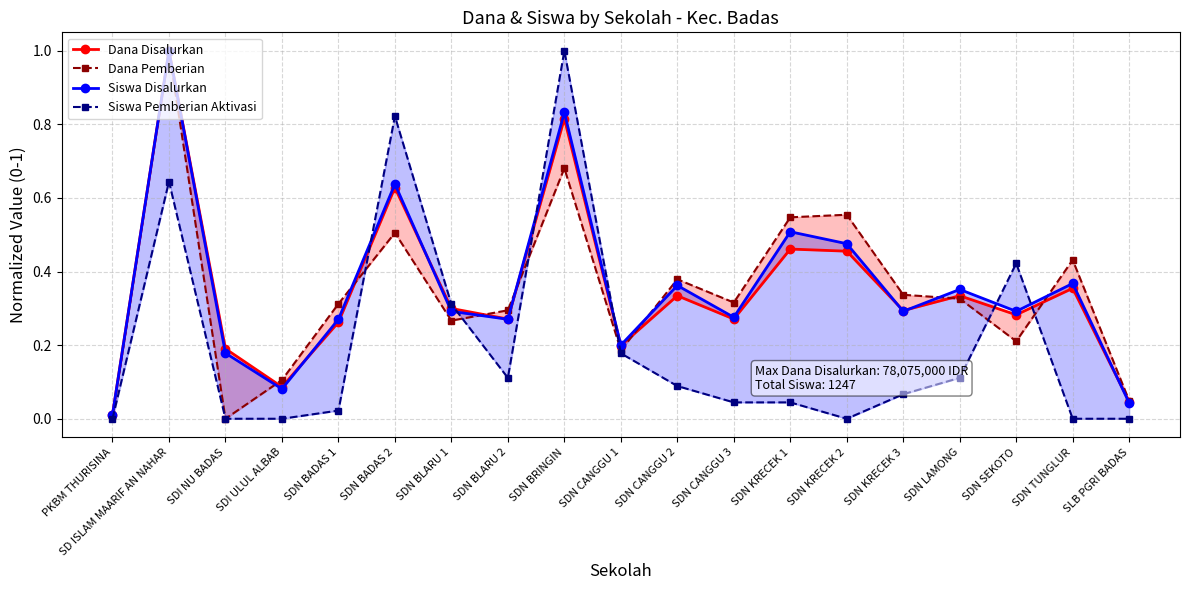

Reading right to left, transcribe all the data shown in this chart.

Dana Disalurkan: SLB PGRI BADAS=0.0	SDN TUNGLUR=0.4	SDN SEKOTO=0.3	SDN LAMONG=0.3	SDN KRECEK 3=0.3	SDN KRECEK 2=0.5	SDN KRECEK 1=0.5	SDN CANGGU 3=0.3	SDN CANGGU 2=0.3	SDN CANGGU 1=0.2	SDN BRINGIN=0.8	SDN BLARU 2=0.3	SDN BLARU 1=0.3	SDN BADAS 2=0.6	SDN BADAS 1=0.3	SDI ULUL ALBAB=0.1	SDI NU BADAS=0.2	SD ISLAM MAARIF AN NAHAR=1.0	PKBM THURISINA=0.0
Dana Pemberian: SLB PGRI BADAS=0.0	SDN TUNGLUR=0.4	SDN SEKOTO=0.2	SDN LAMONG=0.3	SDN KRECEK 3=0.3	SDN KRECEK 2=0.6	SDN KRECEK 1=0.5	SDN CANGGU 3=0.3	SDN CANGGU 2=0.4	SDN CANGGU 1=0.2	SDN BRINGIN=0.7	SDN BLARU 2=0.3	SDN BLARU 1=0.3	SDN BADAS 2=0.5	SDN BADAS 1=0.3	SDI ULUL ALBAB=0.1	SDI NU BADAS=0.0	SD ISLAM MAARIF AN NAHAR=1.0	PKBM THURISINA=0.0
Siswa Disalurkan: SLB PGRI BADAS=0.0	SDN TUNGLUR=0.4	SDN SEKOTO=0.3	SDN LAMONG=0.4	SDN KRECEK 3=0.3	SDN KRECEK 2=0.5	SDN KRECEK 1=0.5	SDN CANGGU 3=0.3	SDN CANGGU 2=0.4	SDN CANGGU 1=0.2	SDN BRINGIN=0.8	SDN BLARU 2=0.3	SDN BLARU 1=0.3	SDN BADAS 2=0.6	SDN BADAS 1=0.3	SDI ULUL ALBAB=0.1	SDI NU BADAS=0.2	SD ISLAM MAARIF AN NAHAR=1.0	PKBM THURISINA=0.0
Siswa Pemberian Aktivasi: SLB PGRI BADAS=0.0	SDN TUNGLUR=0.0	SDN SEKOTO=0.4	SDN LAMONG=0.1	SDN KRECEK 3=0.1	SDN KRECEK 2=0.0	SDN KRECEK 1=0.0	SDN CANGGU 3=0.0	SDN CANGGU 2=0.1	SDN CANGGU 1=0.2	SDN BRINGIN=1.0	SDN BLARU 2=0.1	SDN BLARU 1=0.3	SDN BADAS 2=0.8	SDN BADAS 1=0.0	SDI ULUL ALBAB=0.0	SDI NU BADAS=0.0	SD ISLAM MAARIF AN NAHAR=0.6	PKBM THURISINA=0.0